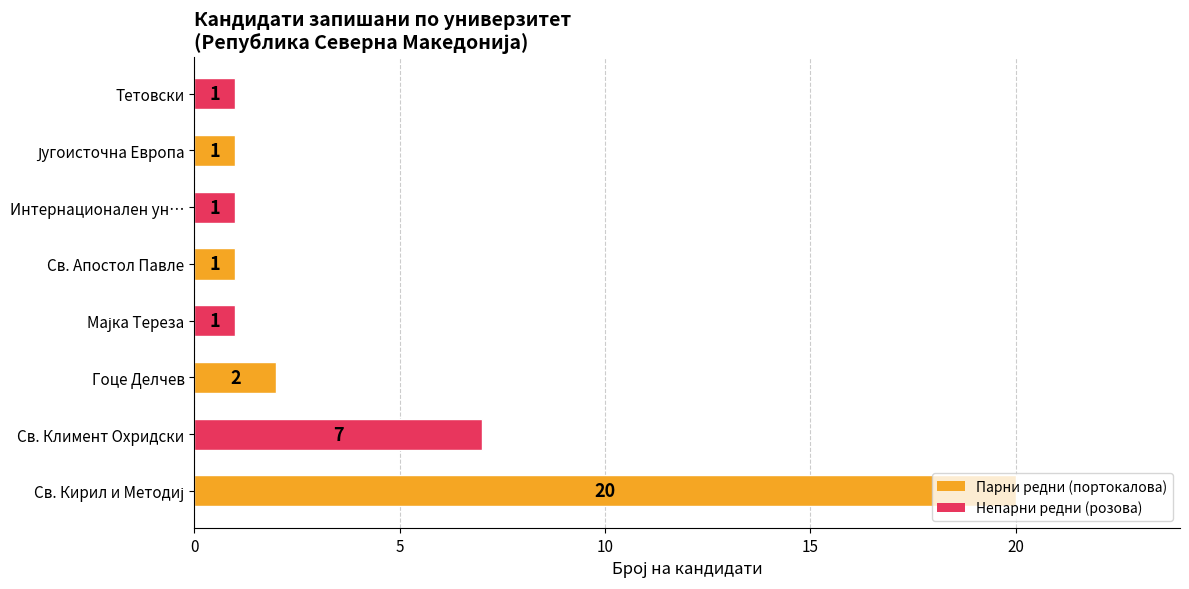

Are the bars horizontal?

Yes